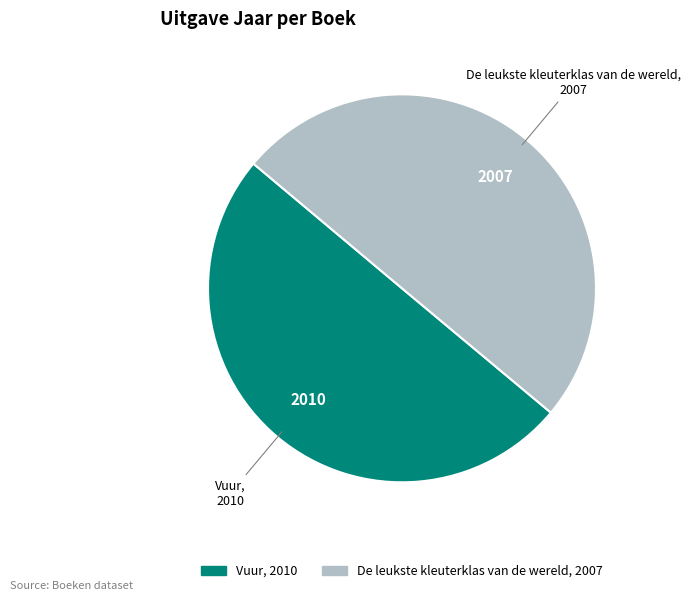

How many segments does this pie chart have?

2